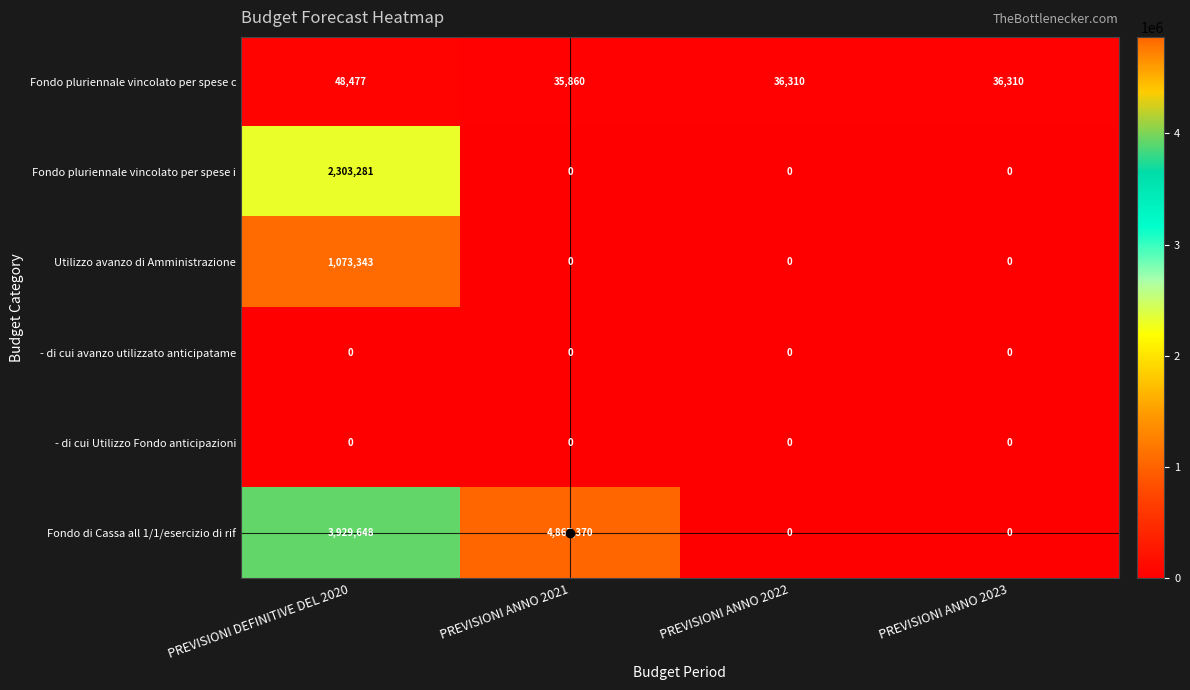

What is the greatest value displayed?

4867370